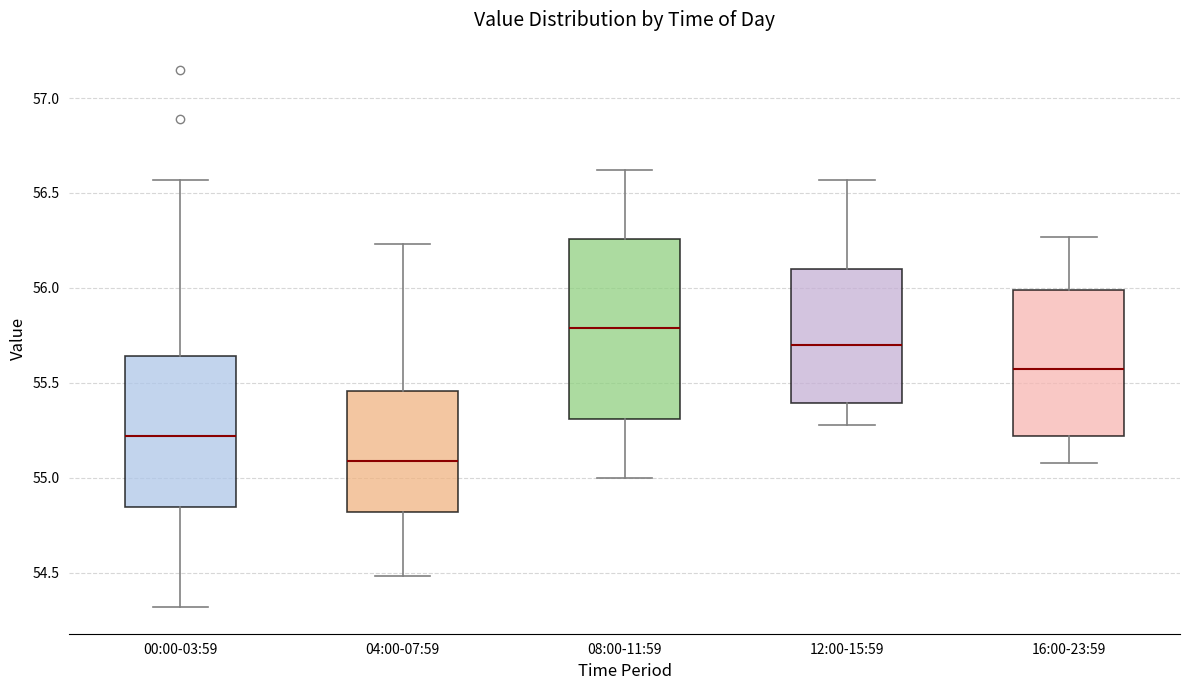

Where does the lower whisker of the box for 04:00-07:59 end on the y-axis? The values are not printed on the chart, so give them approximately, as read against the axis.

54.50